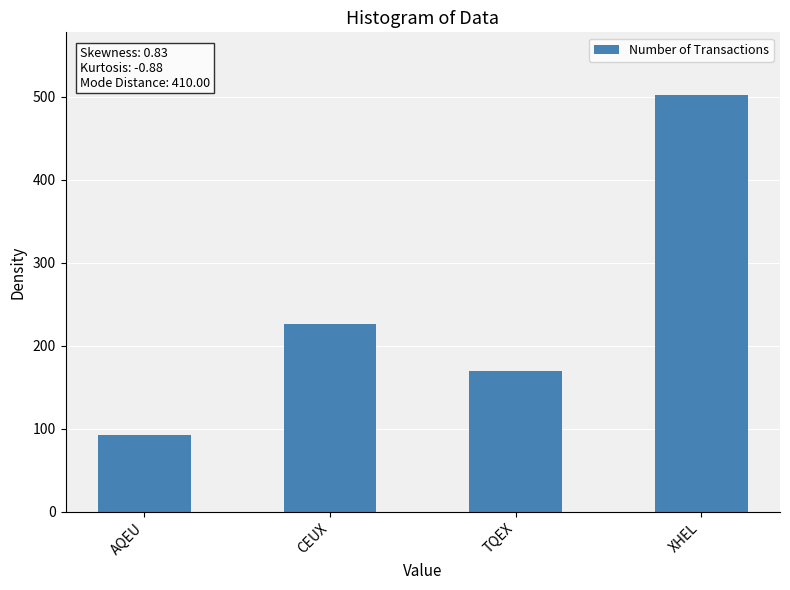

How many bars are there in total?

4